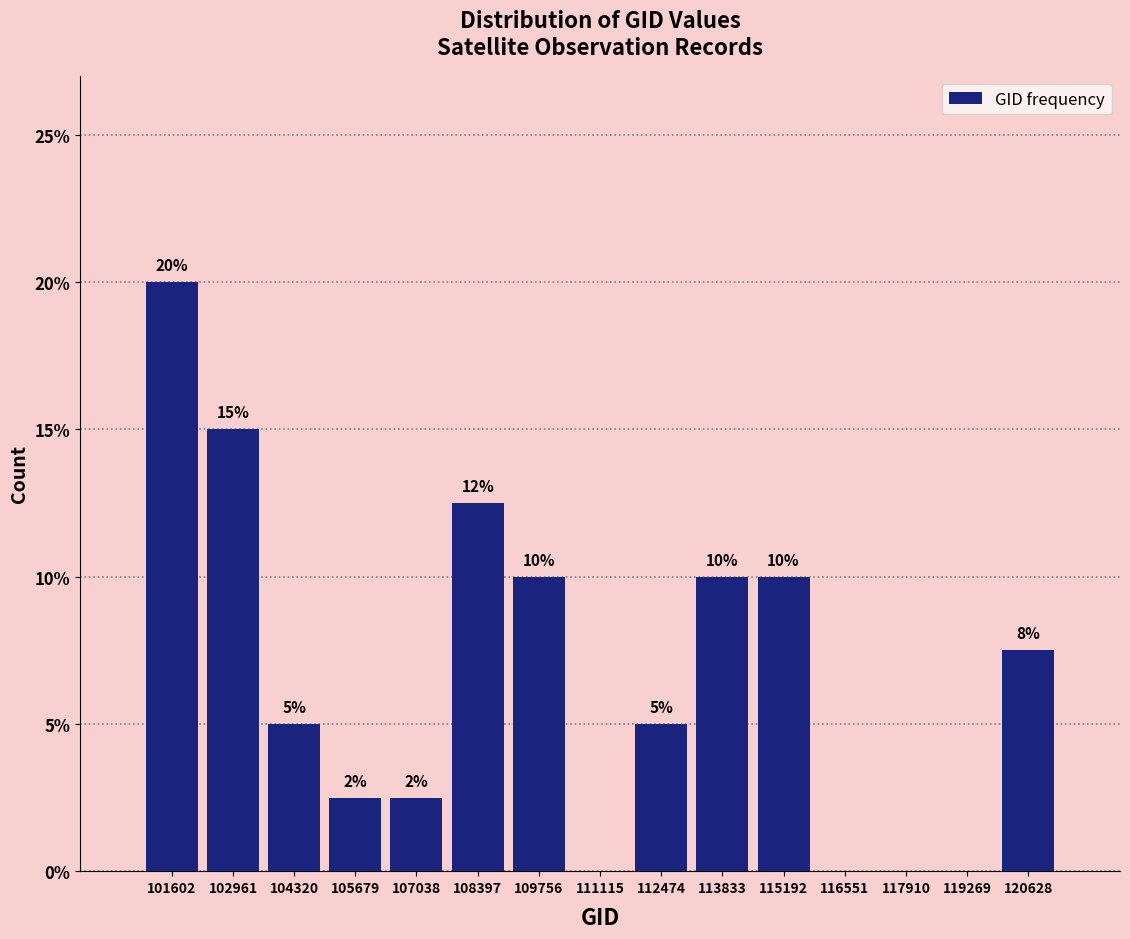

Which range on the x-axis has the tallest bar?

101000 to 102200